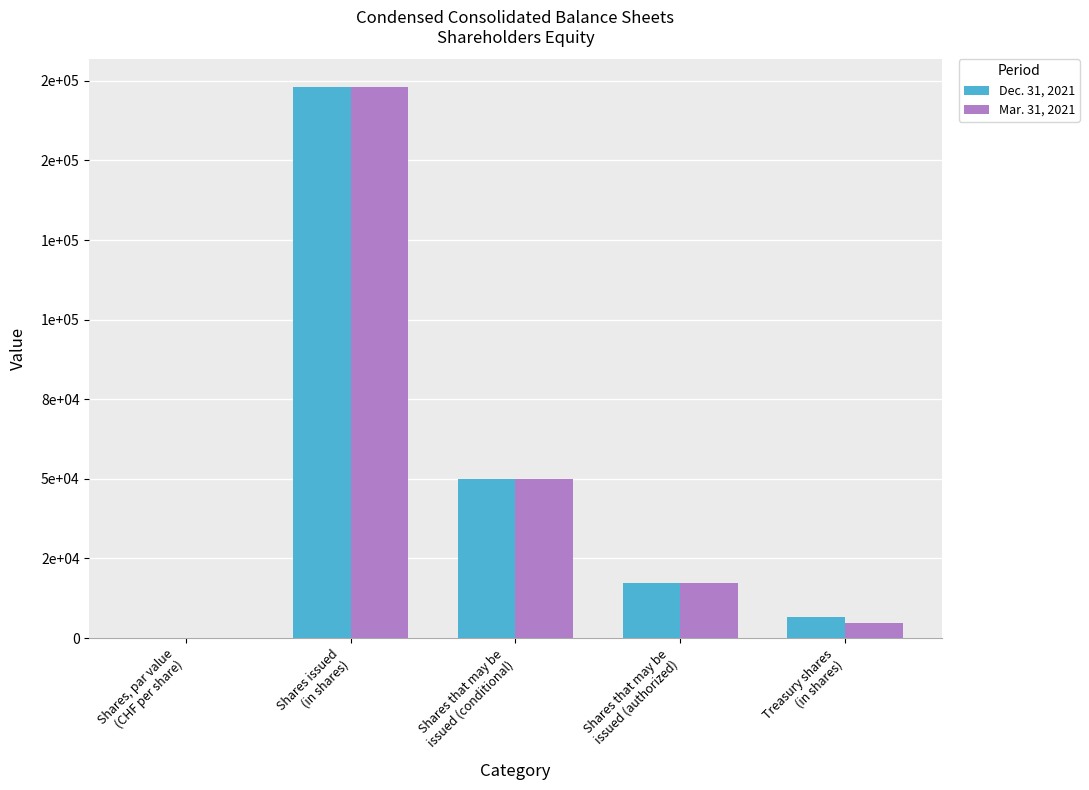

At which category is the sum across all series the highest?

Shares issued
(in shares)